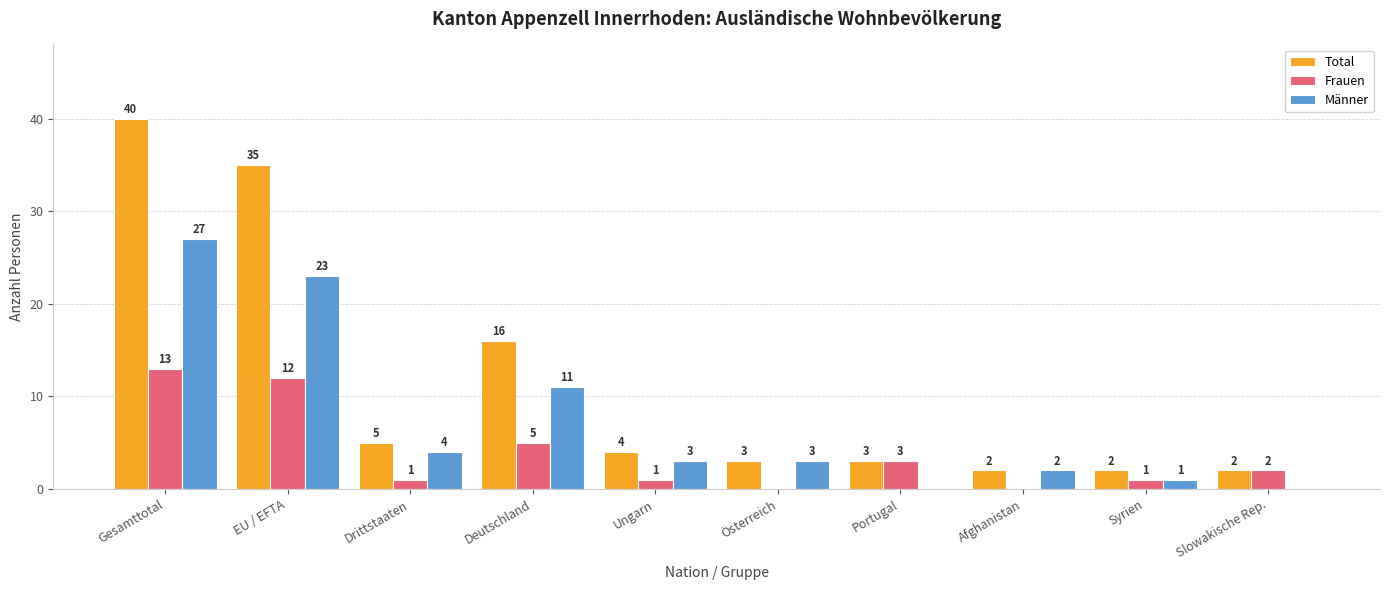

At which label does Total first exceed 4?

Gesamttotal